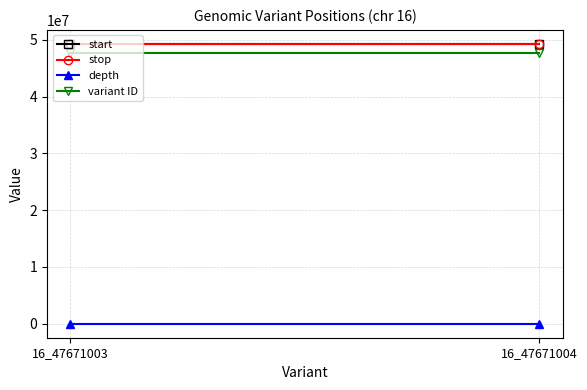

What is the value of the stop point at the 2nd from the left?

49269225